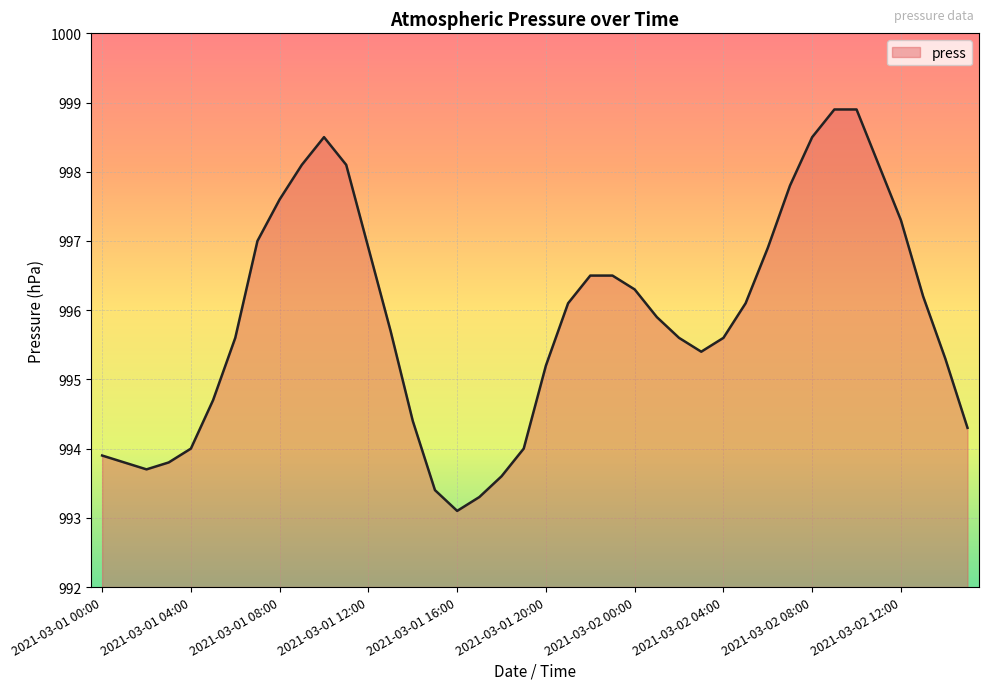

What is the difference between the maximum and minimum values?

5.8